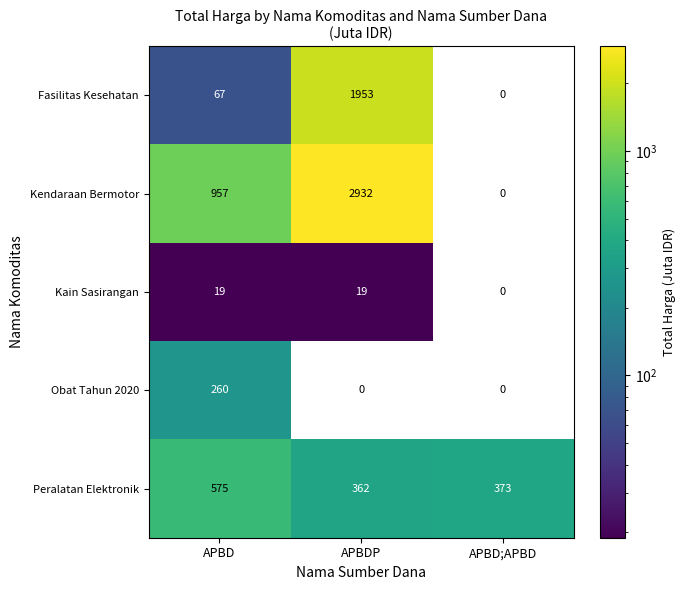

Count the number of data series in this chart.

5